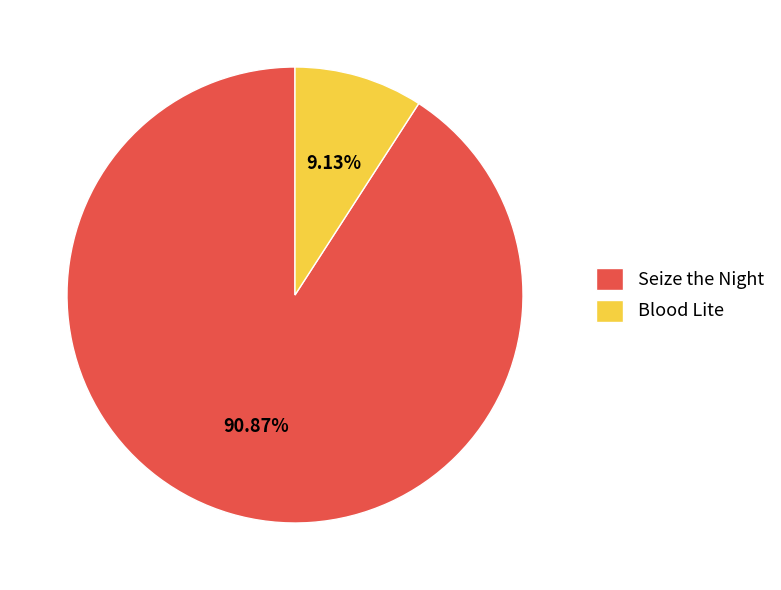

To the nearest percent, what portion does Seize the Night represent?

91%